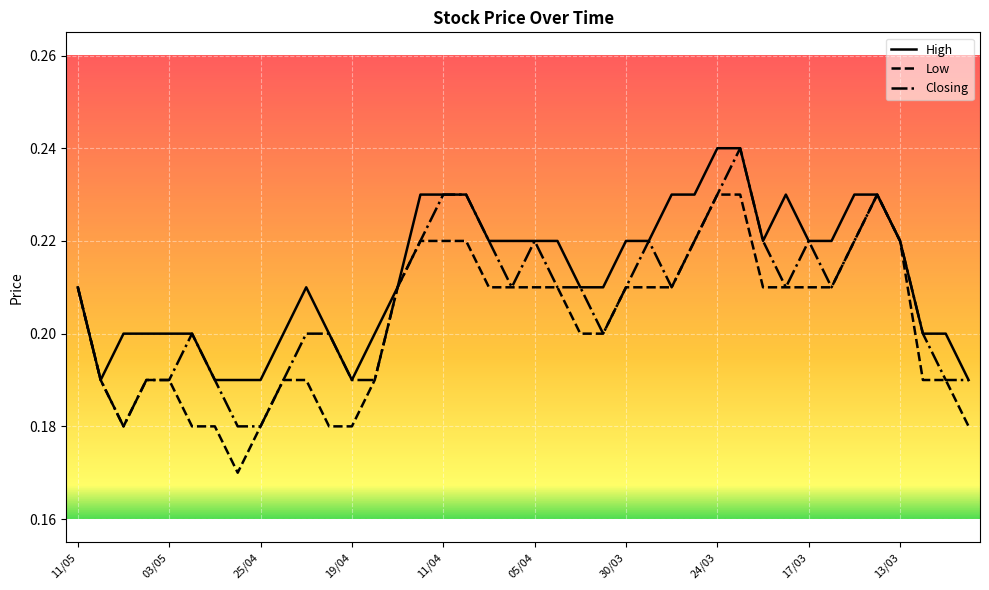

List the series in order of their overall mean, highest first.

High, Closing, Low